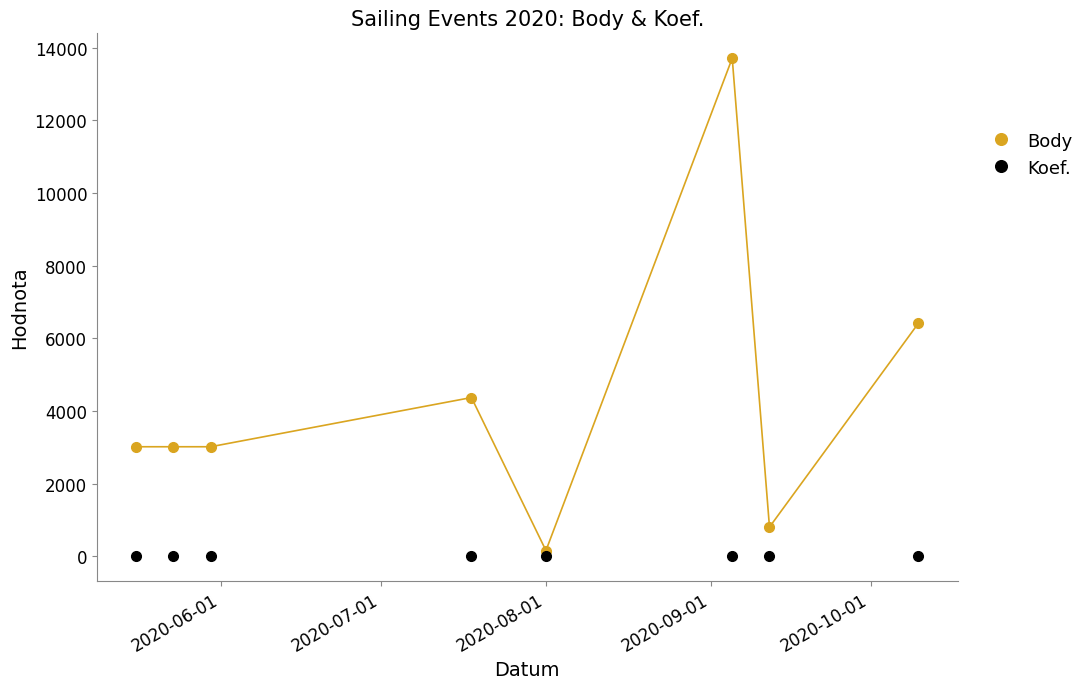

What are all the series names shown in the legend?

Body, Koef.